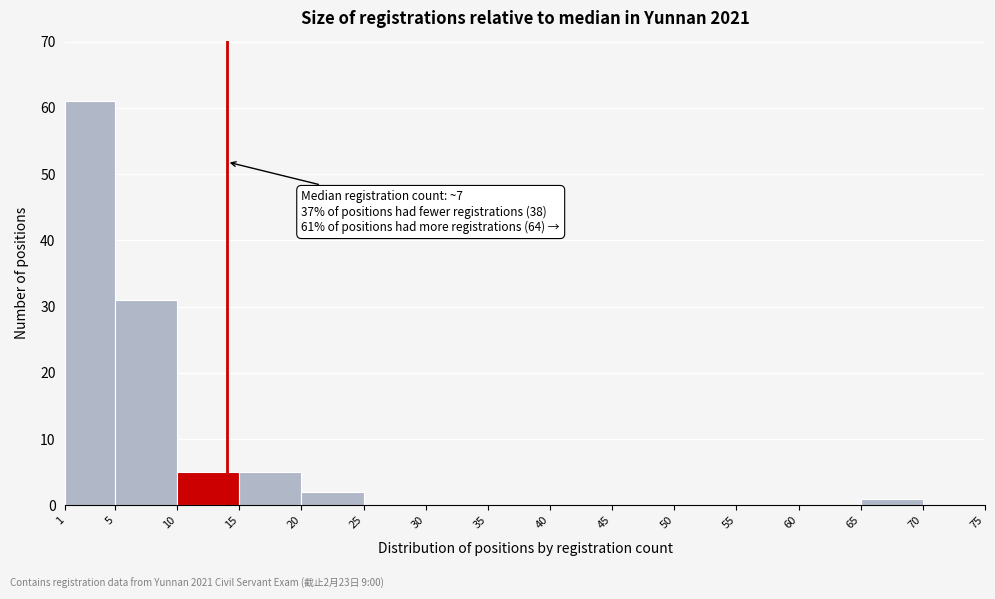

Which range on the x-axis has the tallest bar?

1 to 5